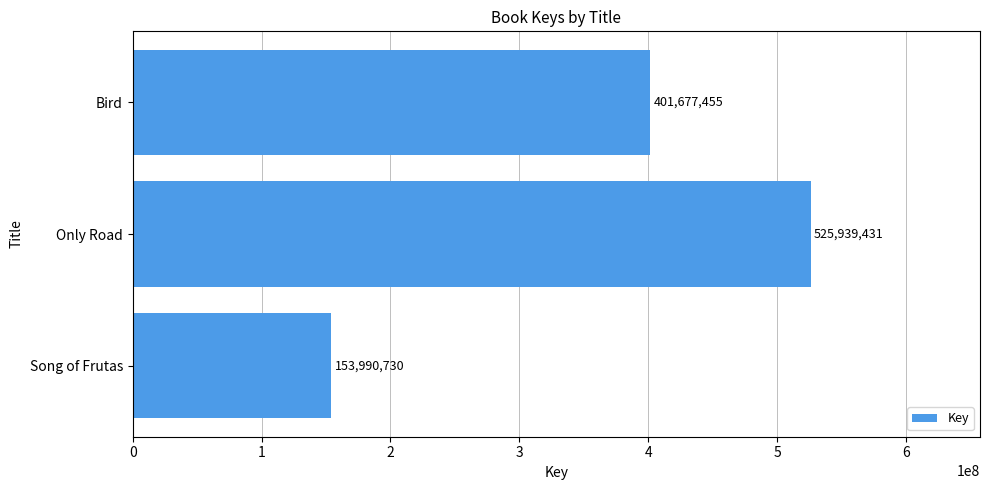

What is the sum of all values?

1081607616